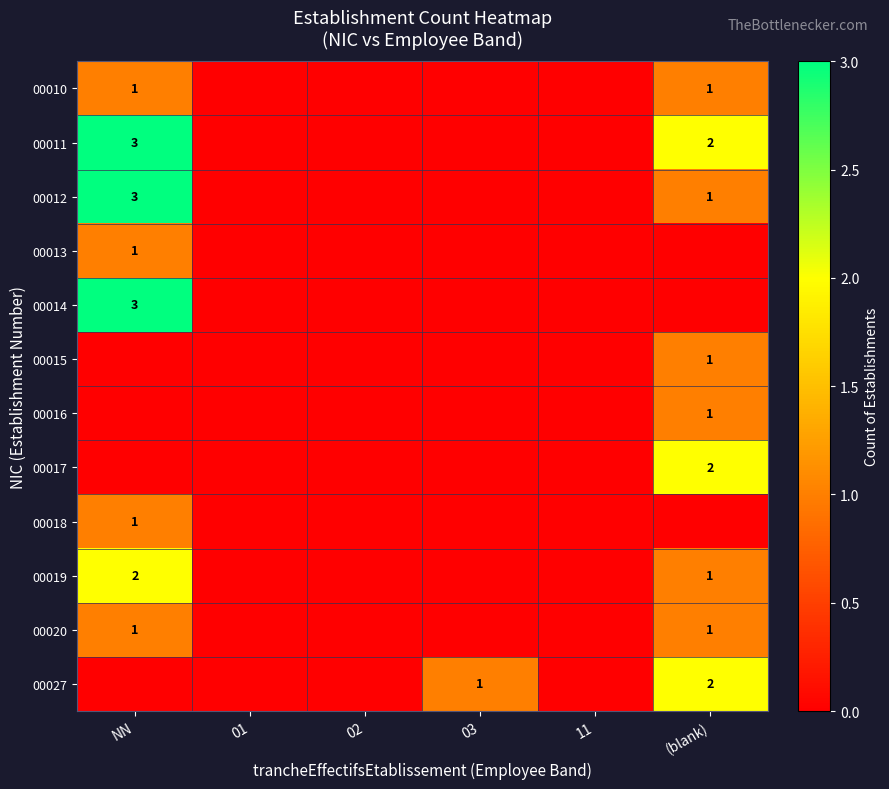

What is the total value across all series at (blank)?

12